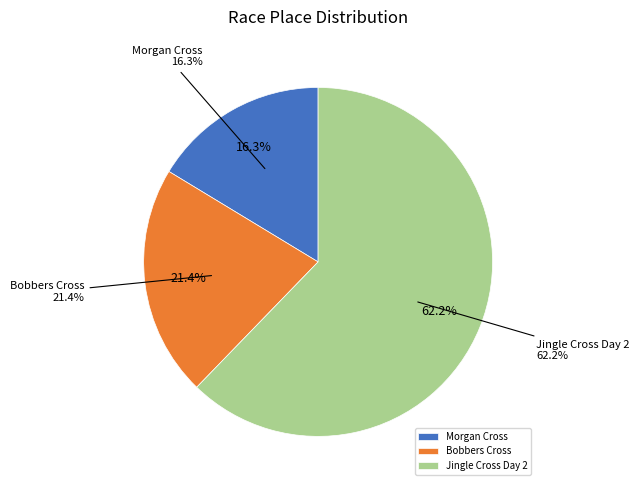

Is the sum of Bobbers Cross and Jingle Cross Day 2 greater than half?

Yes